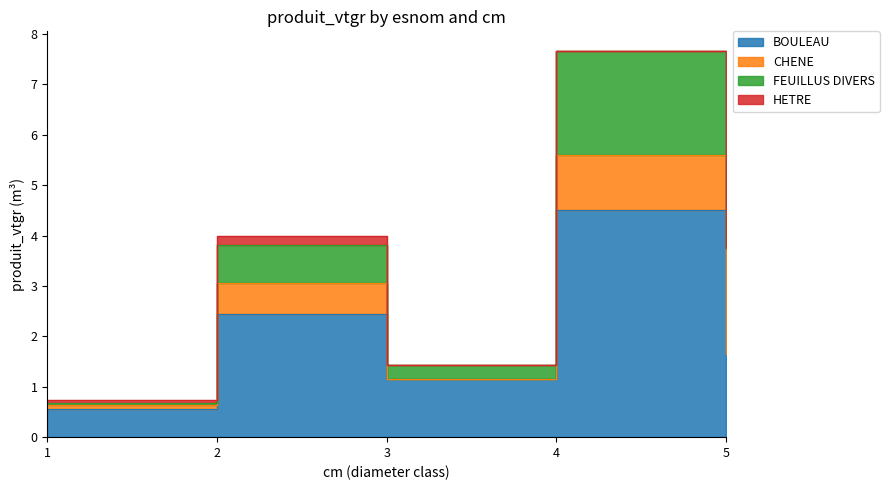

True or false: HETRE and CHENE cross at least once.

False